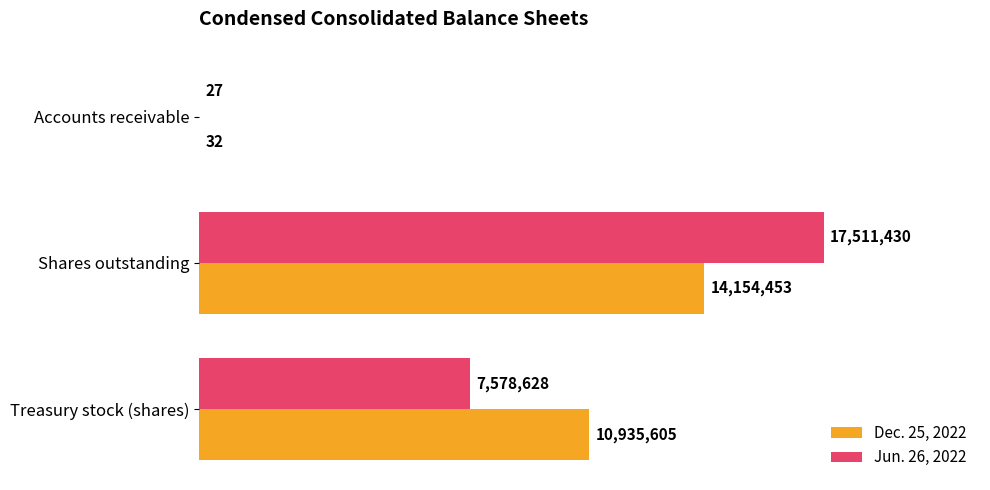

What is the highest value of the Jun. 26, 2022 series?

17511430